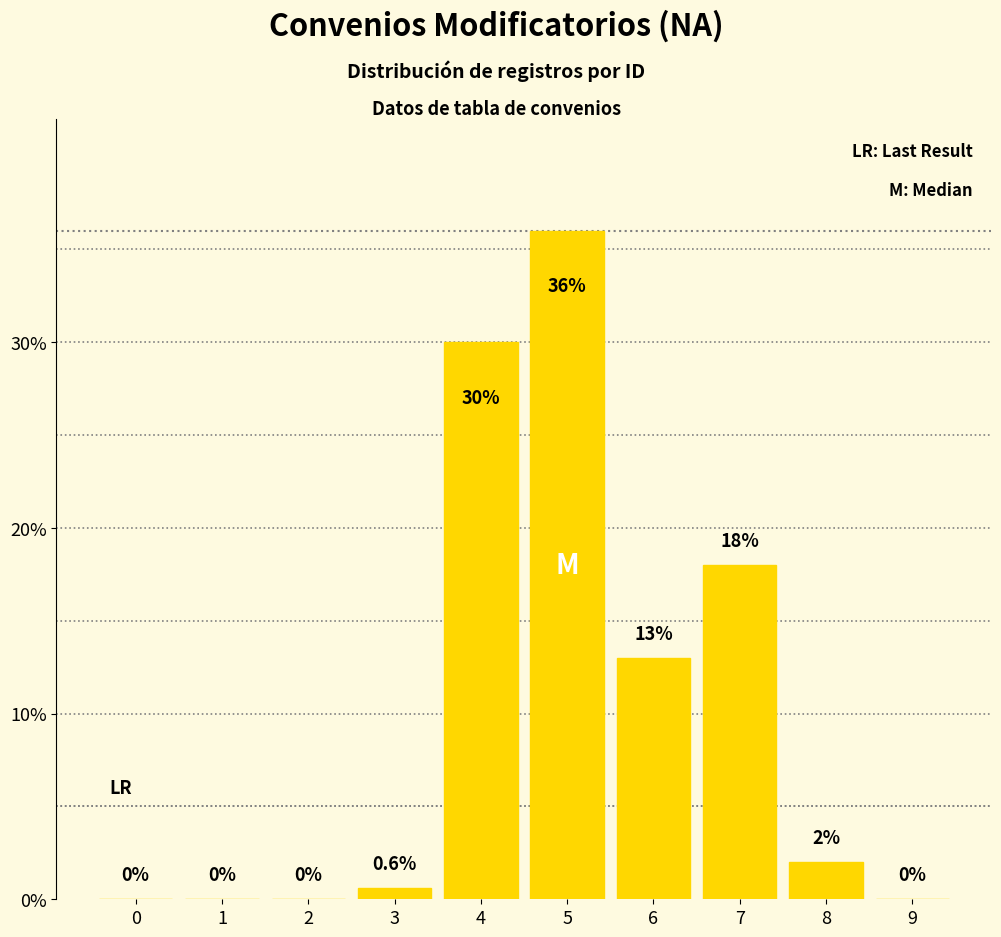

Where does the data first go above 2?

4